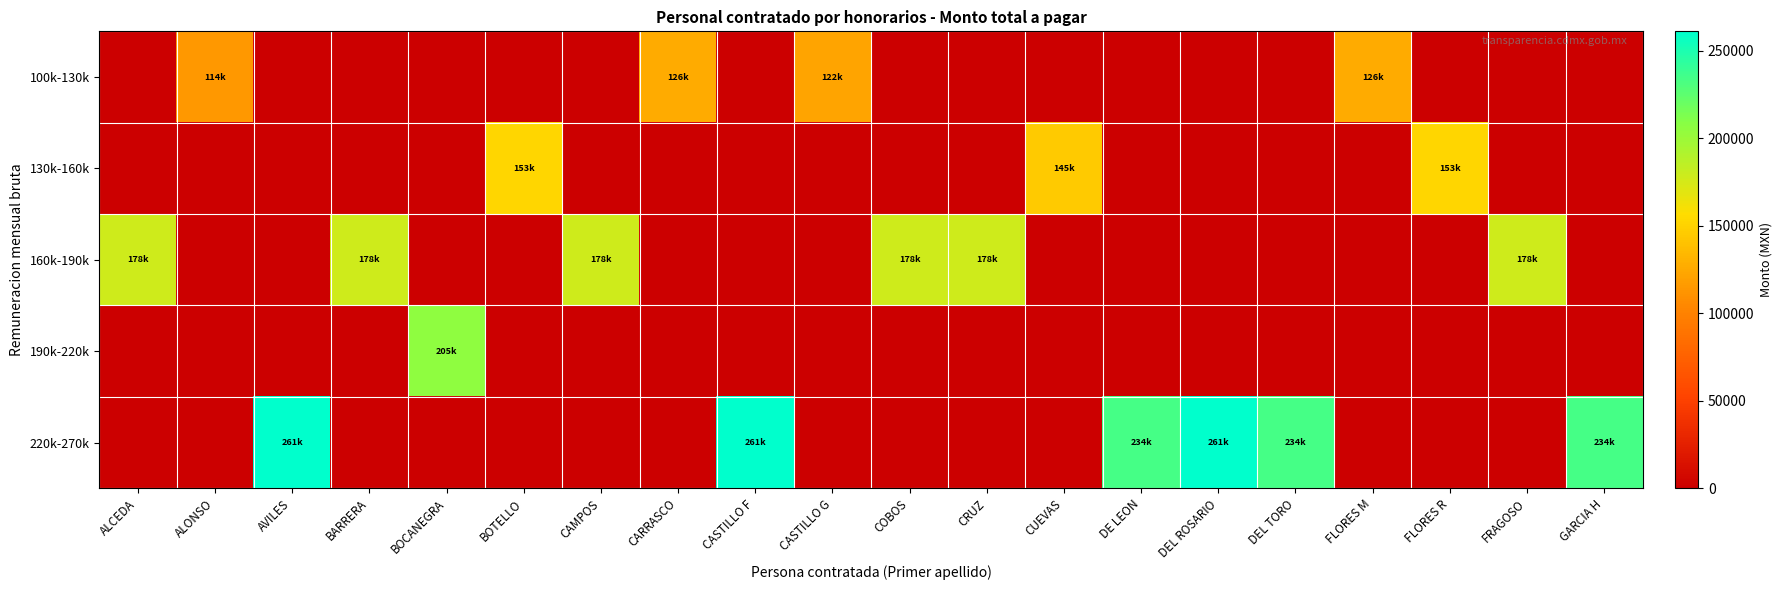

What is the spread (max minus min) of values at CUEVAS?

145165.8